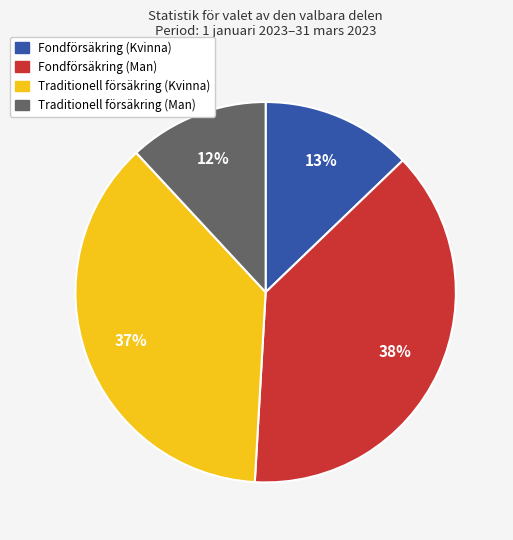

How many segments does this pie chart have?

4